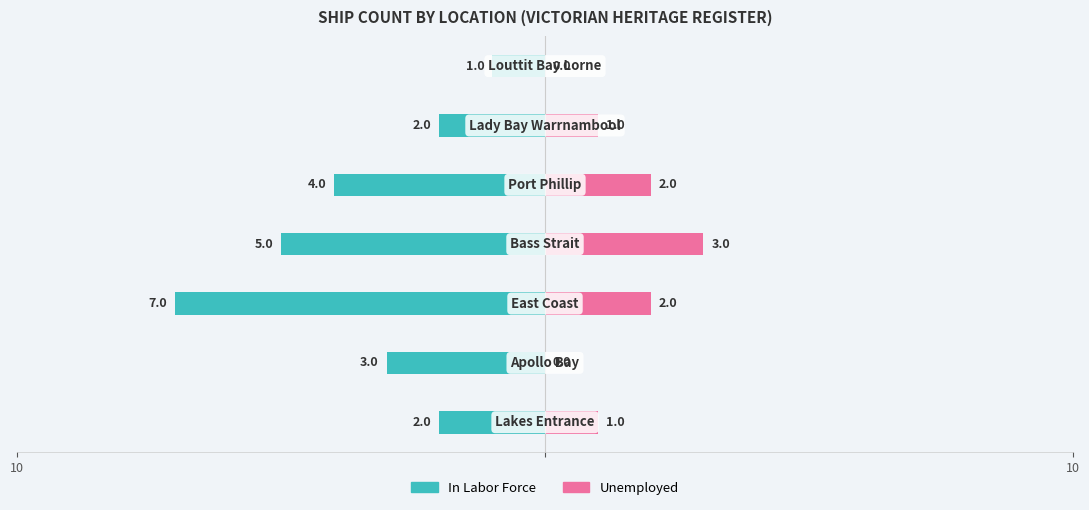

The In Labor Force series shows -4 at 4. True or false?

True